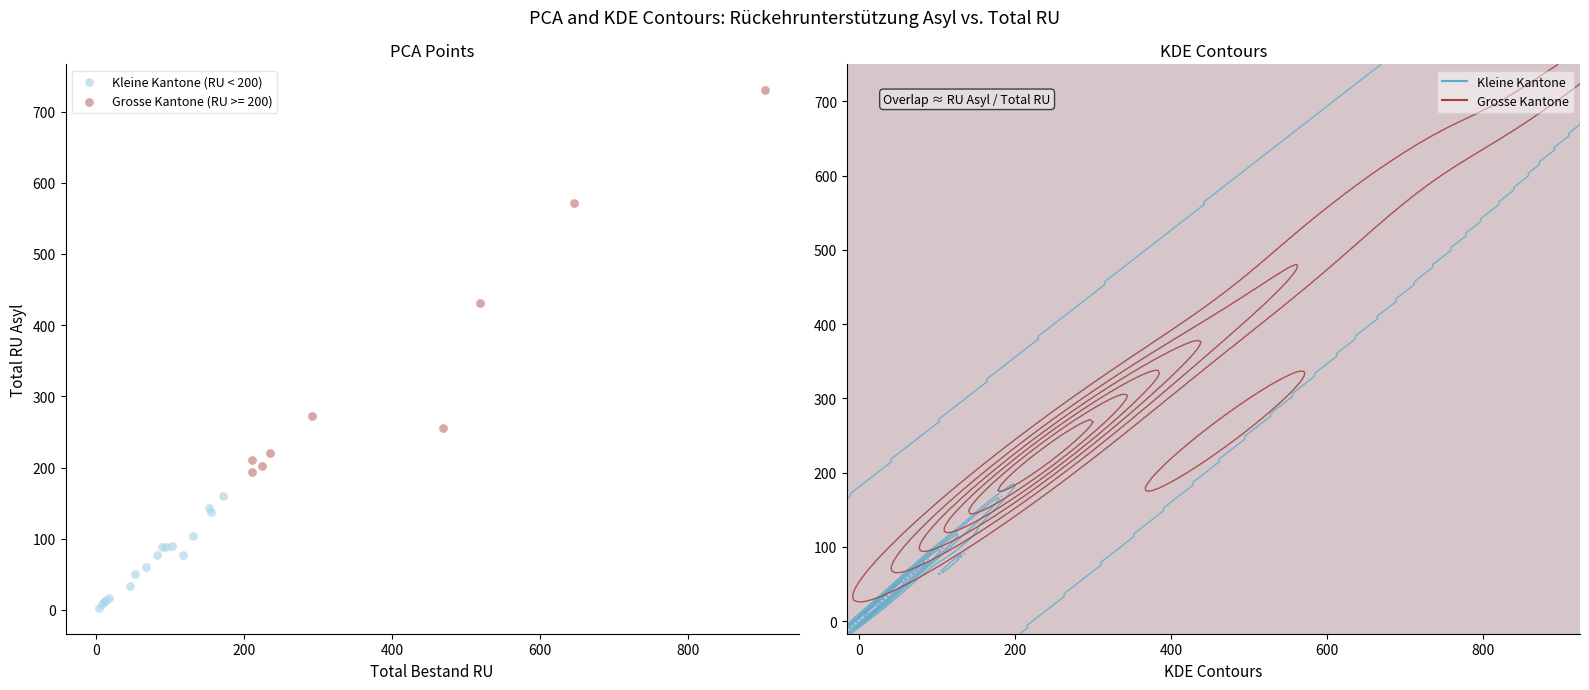

Which series has the widest spread of Y values?

Grosse Kantone (RU >= 200)